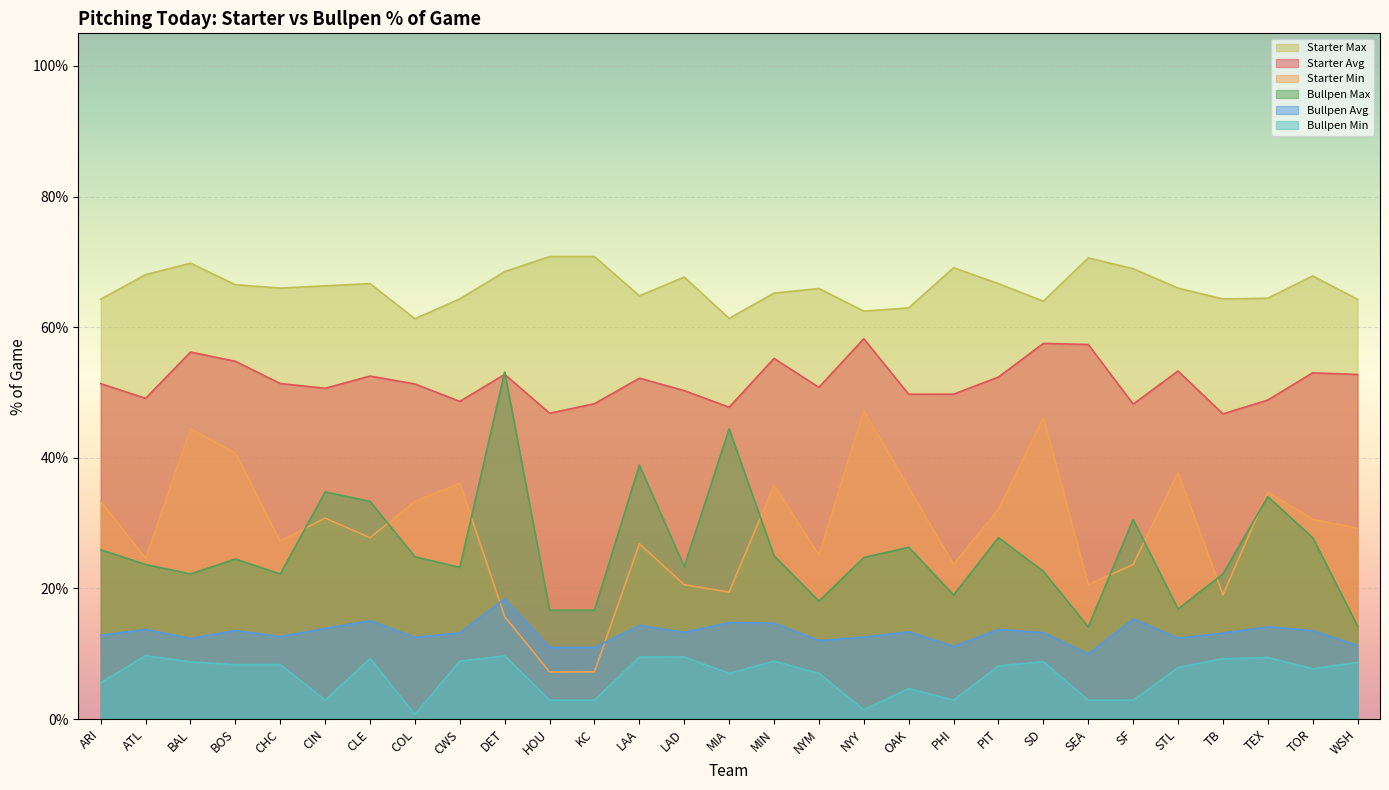

Reading left to right, transcribe all the data shown in this chart.

Starter Avg: 0.5	0.5	0.6	0.5	0.5	0.5	0.5	0.5	0.5	0.5	0.5	0.5	0.5	0.5	0.5	0.6	0.5	0.6	0.5	0.5	0.5	0.6	0.6	0.5	0.5	0.5	0.5	0.5	0.5
Starter Min: 0.3	0.2	0.4	0.4	0.3	0.3	0.3	0.3	0.4	0.2	0.1	0.1	0.3	0.2	0.2	0.4	0.3	0.5	0.4	0.2	0.3	0.5	0.2	0.2	0.4	0.2	0.3	0.3	0.3
Starter Max: 0.6	0.7	0.7	0.7	0.7	0.7	0.7	0.6	0.6	0.7	0.7	0.7	0.6	0.7	0.6	0.7	0.7	0.6	0.6	0.7	0.7	0.6	0.7	0.7	0.7	0.6	0.6	0.7	0.6
Bullpen Avg: 0.1	0.1	0.1	0.1	0.1	0.1	0.2	0.1	0.1	0.2	0.1	0.1	0.1	0.1	0.1	0.1	0.1	0.1	0.1	0.1	0.1	0.1	0.1	0.2	0.1	0.1	0.1	0.1	0.1
Bullpen Min: 0.1	0.1	0.1	0.1	0.1	0.0	0.1	0.0	0.1	0.1	0.0	0.0	0.1	0.1	0.1	0.1	0.1	0.0	0.0	0.0	0.1	0.1	0.0	0.0	0.1	0.1	0.1	0.1	0.1
Bullpen Max: 0.3	0.2	0.2	0.2	0.2	0.3	0.3	0.2	0.2	0.5	0.2	0.2	0.4	0.2	0.4	0.2	0.2	0.2	0.3	0.2	0.3	0.2	0.1	0.3	0.2	0.2	0.3	0.3	0.1